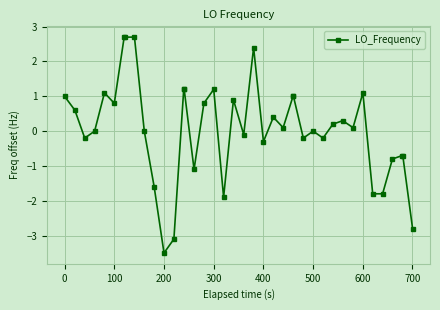

Reading left to right, transcribe all the data shown in this chart.

1.0	0.6	-0.2	0.0	1.1	0.8	2.7	2.7	2.7	0.0	-1.6	-3.5	-3.1	1.2	1.2	-1.1	0.8	1.2	-1.9	0.9	-0.1	2.4	-0.3	0.4	0.1	1.0	1.0	-0.2	0.0	-0.2	0.2	0.3	0.1	1.1	-1.8	-1.8	-0.8	-0.7	-0.7	-2.8